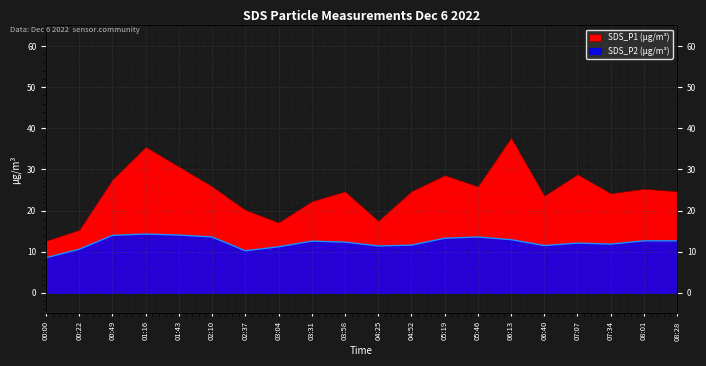

What is the sum of all values?

244.8